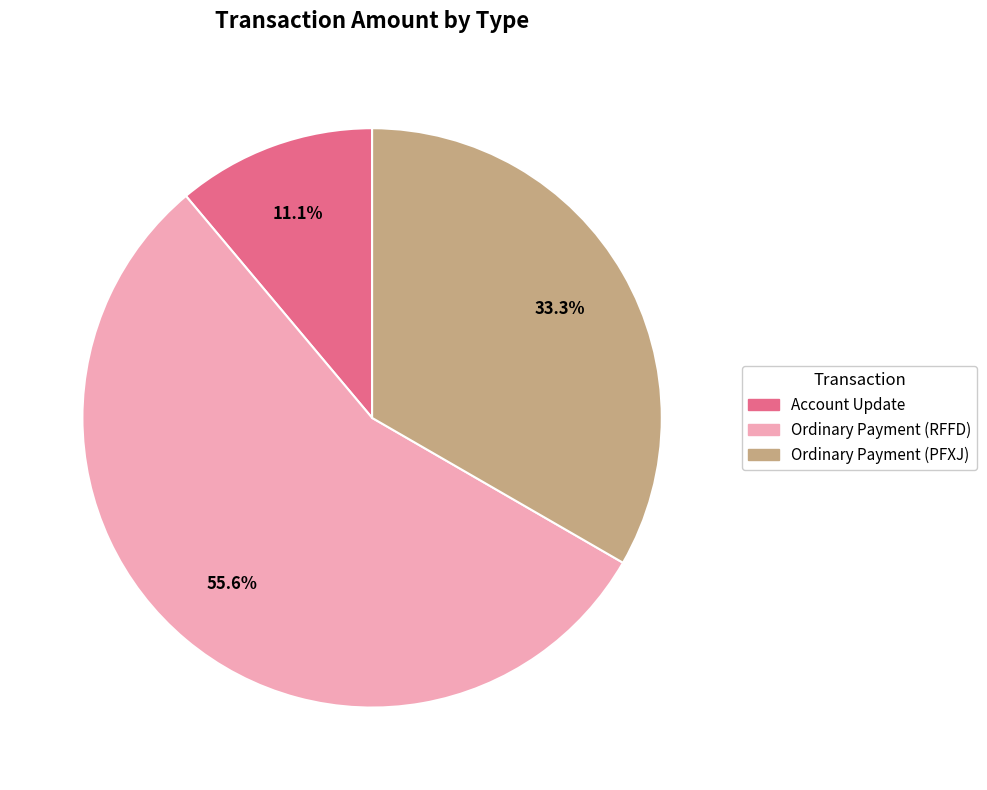

Is there any slice that represents more than half of the pie?

Yes